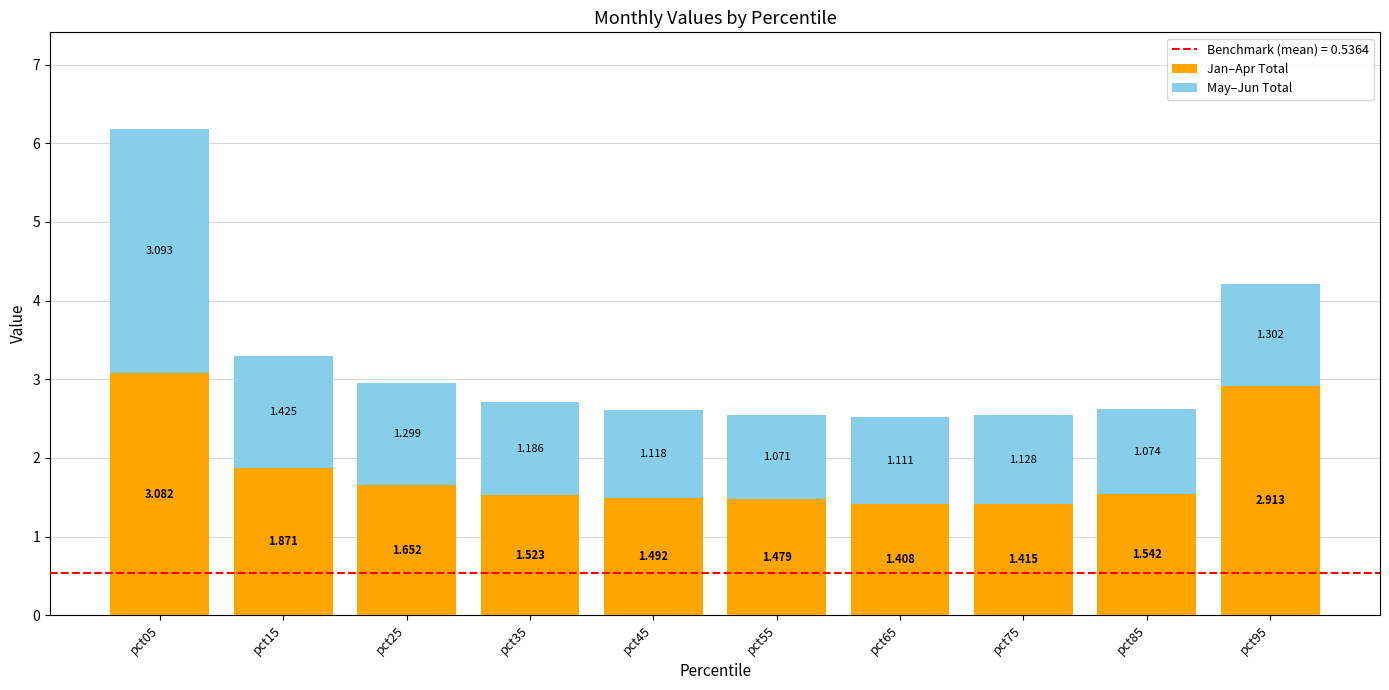

Does the chart contain any negative values?

No